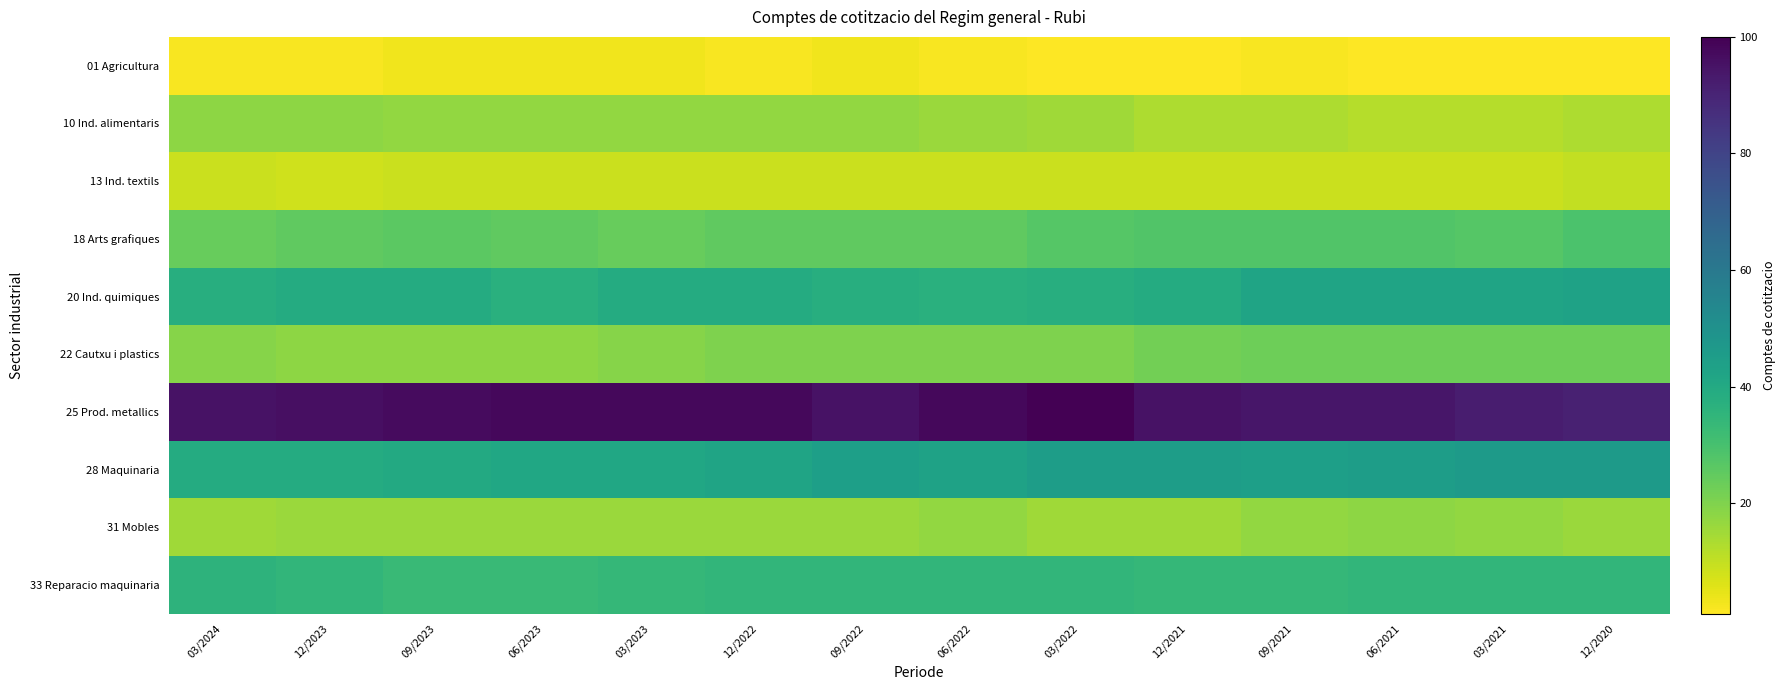

Between 12/2021 and 12/2023, which is larger?

12/2023